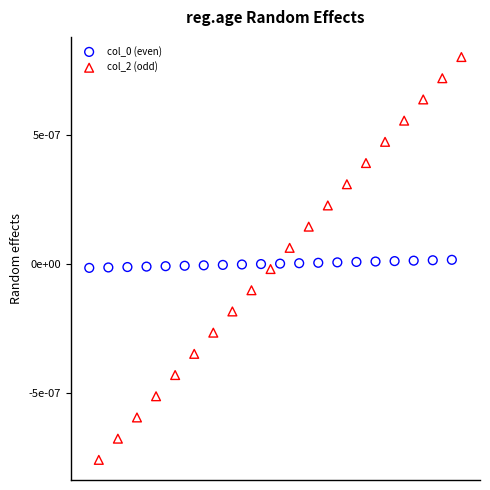

Which series contains the lowest Y value?

col_2 (odd)